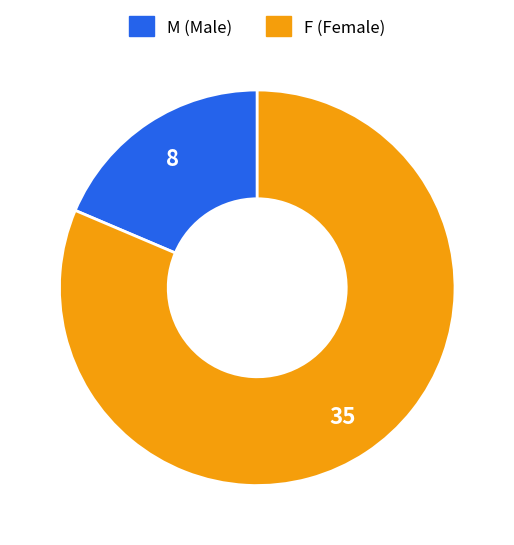

Count the number of slices in the pie.

2